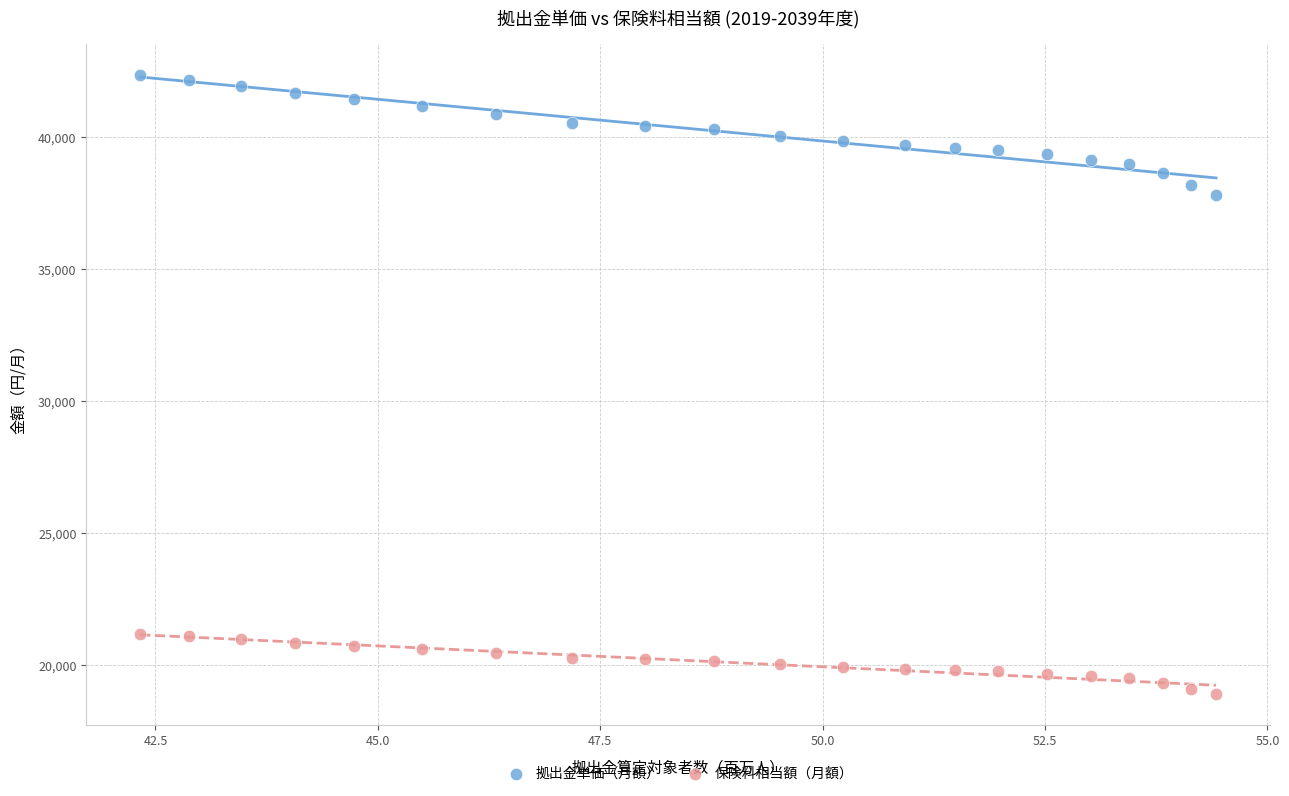

Which series contains the lowest Y value?

保険料相当額（月額）